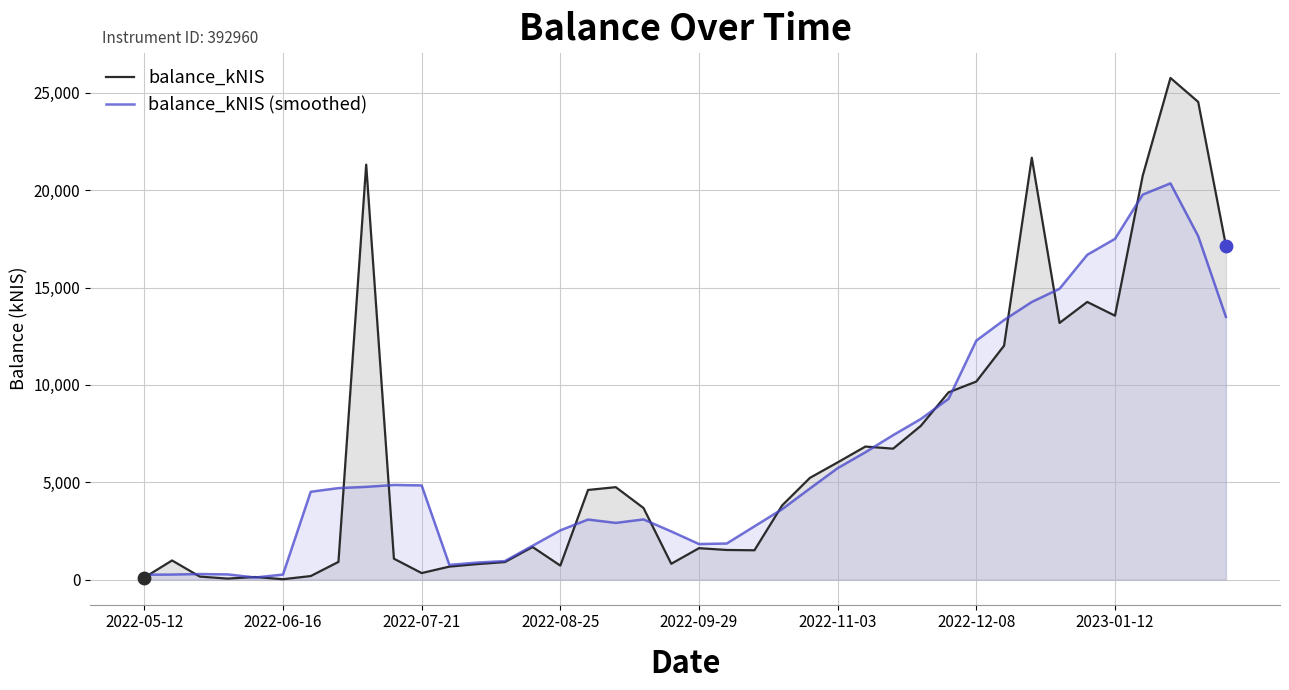

Which series has the widest spread of values?

balance_kNIS